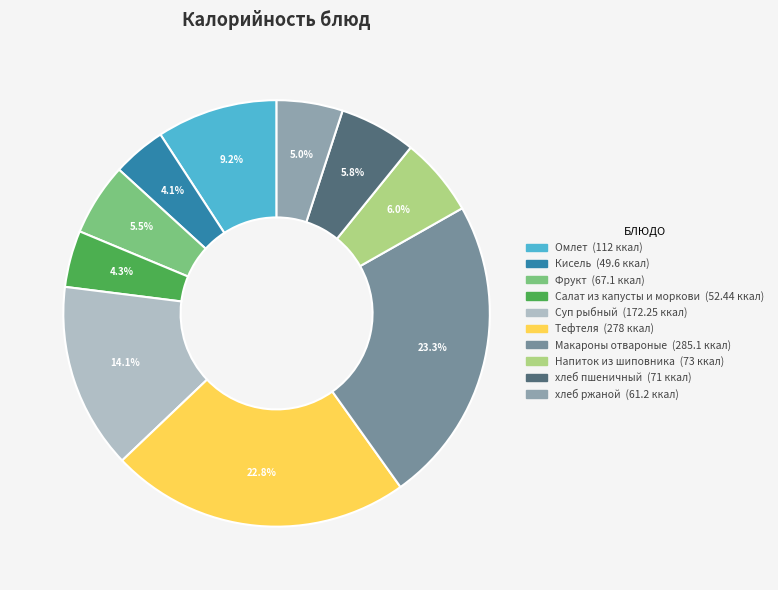

Which category has the smallest portion of the pie?

Кисель